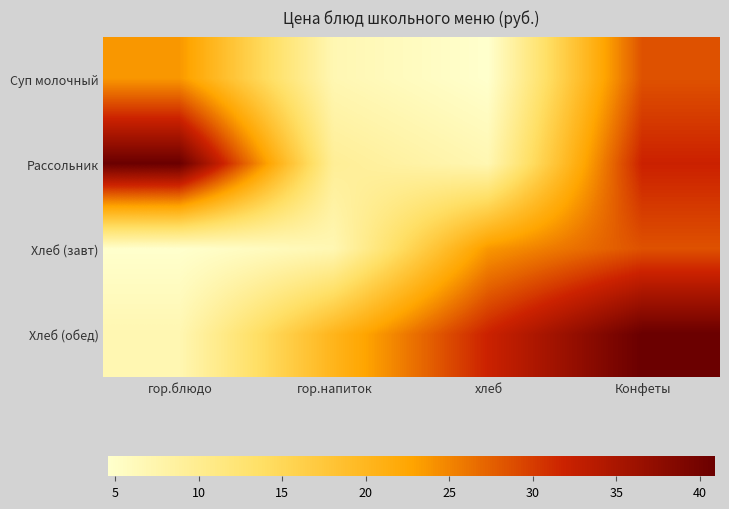

How many distinct data groups are displayed?

4